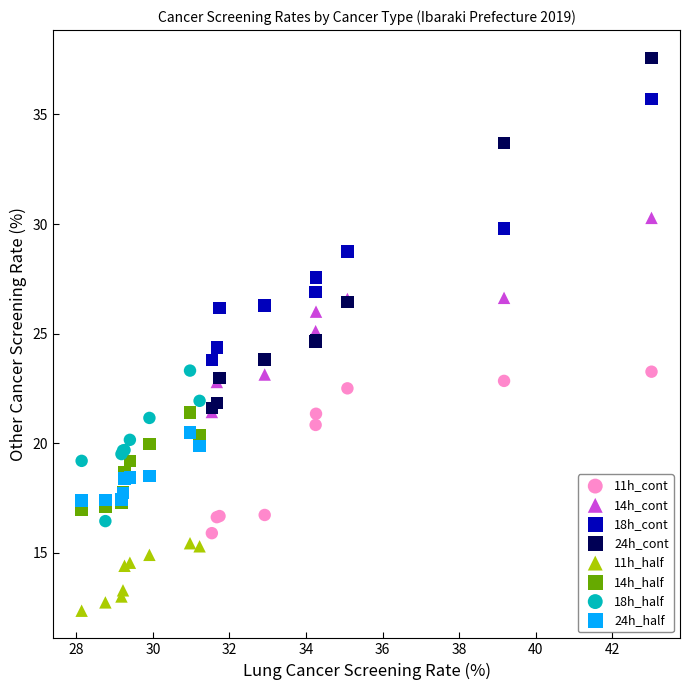

Which series contains the highest Y value?

24h_cont